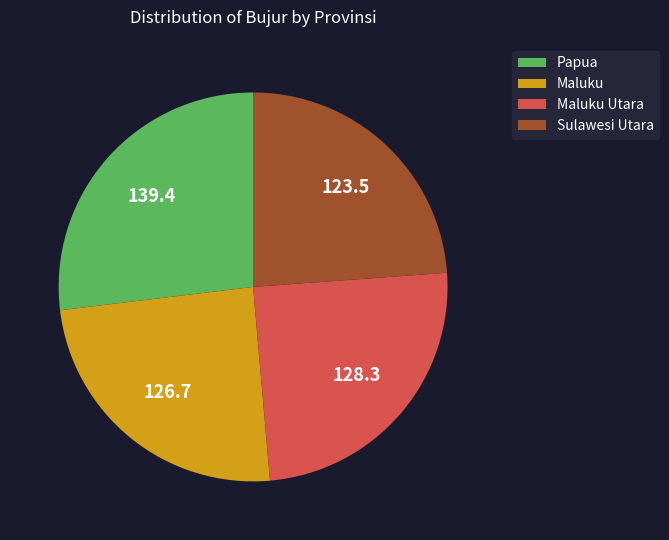

Combined, do Papua and Maluku account for over 50%?

Yes